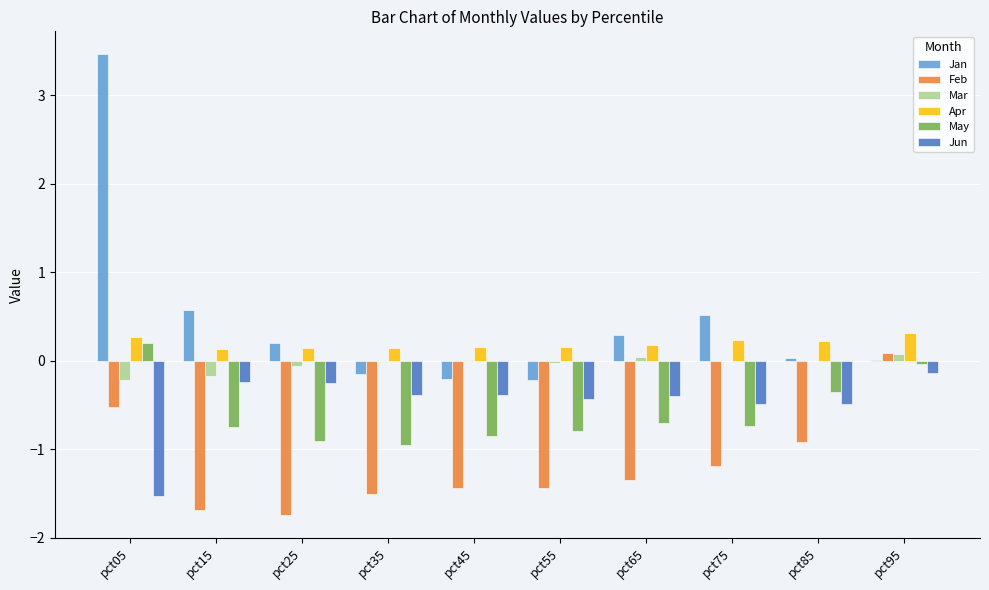

Which series has the largest total across all categories?

Jan